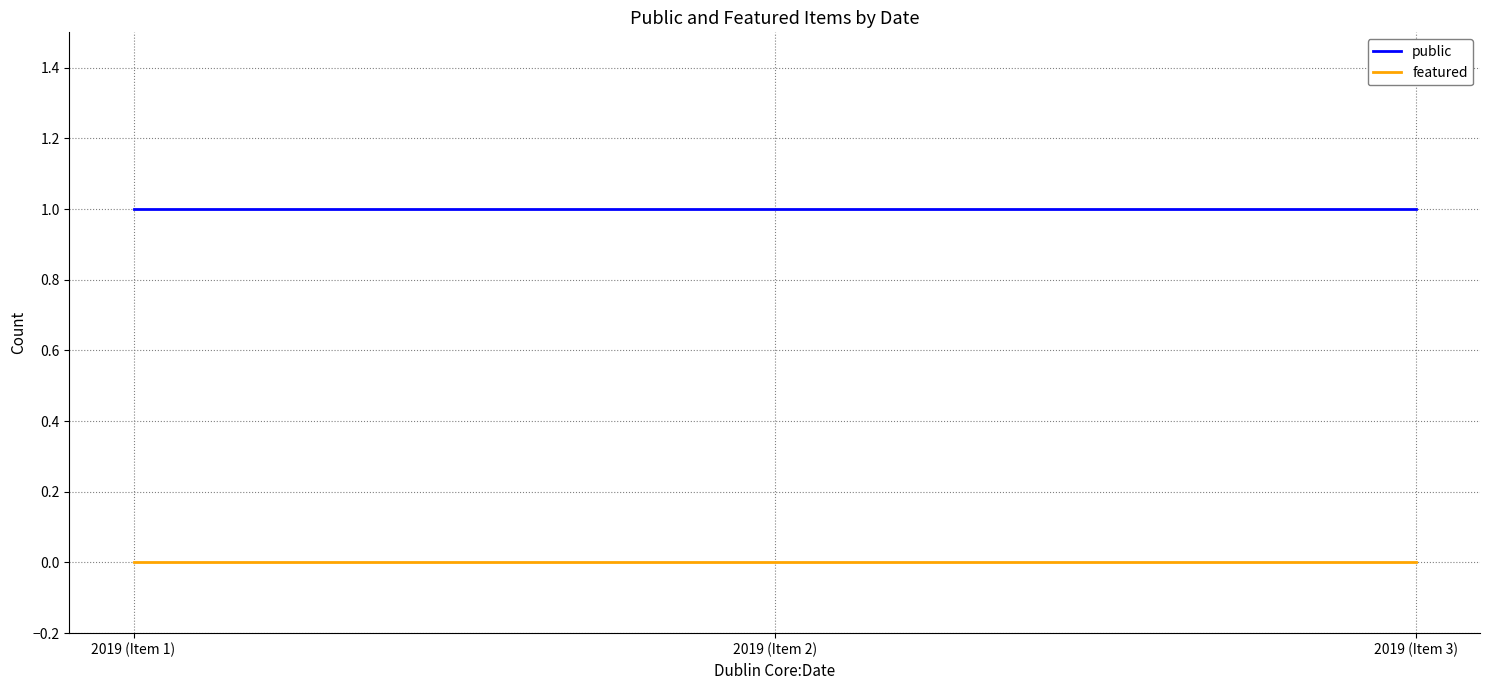

How many distinct data groups are displayed?

2